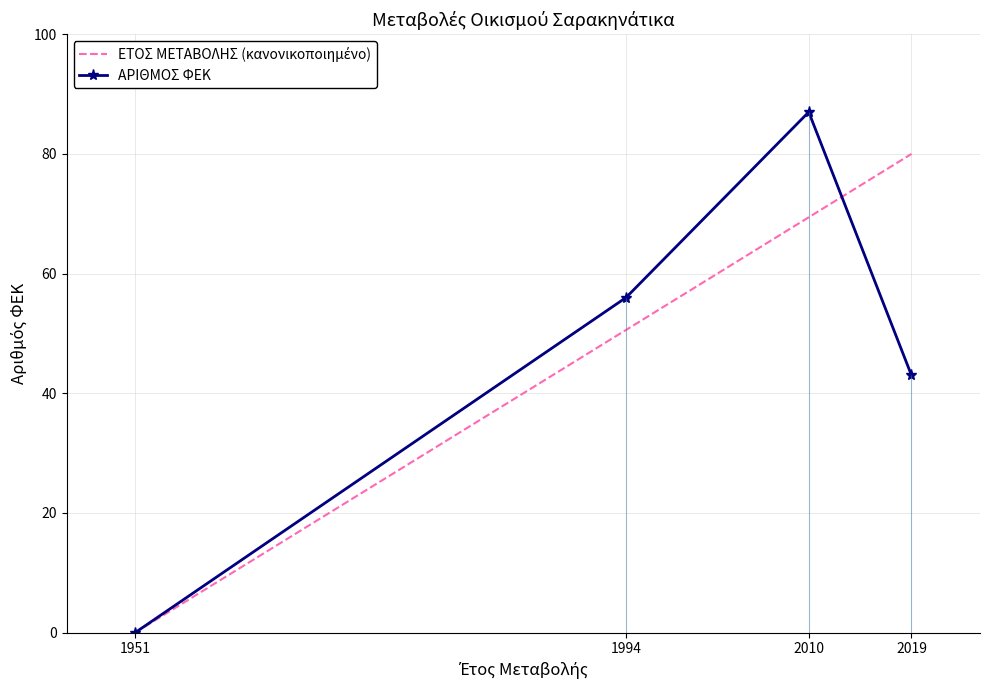

The ΑΡΙΘΜΟΣ ΦΕΚ series shows 55.9 at 2010. True or false?

False